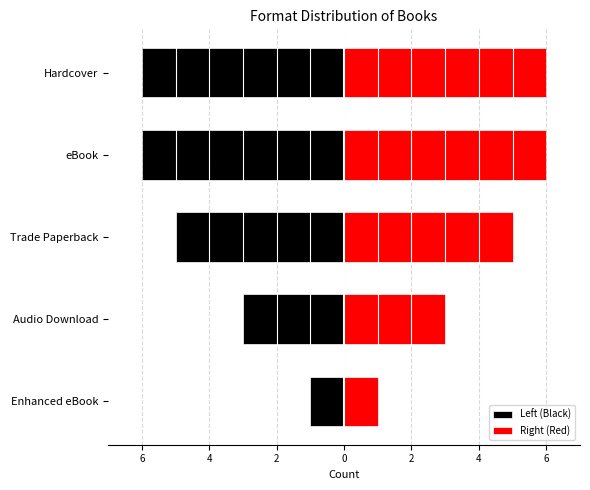

Which series has the largest range (max minus min)?

Left (Black)